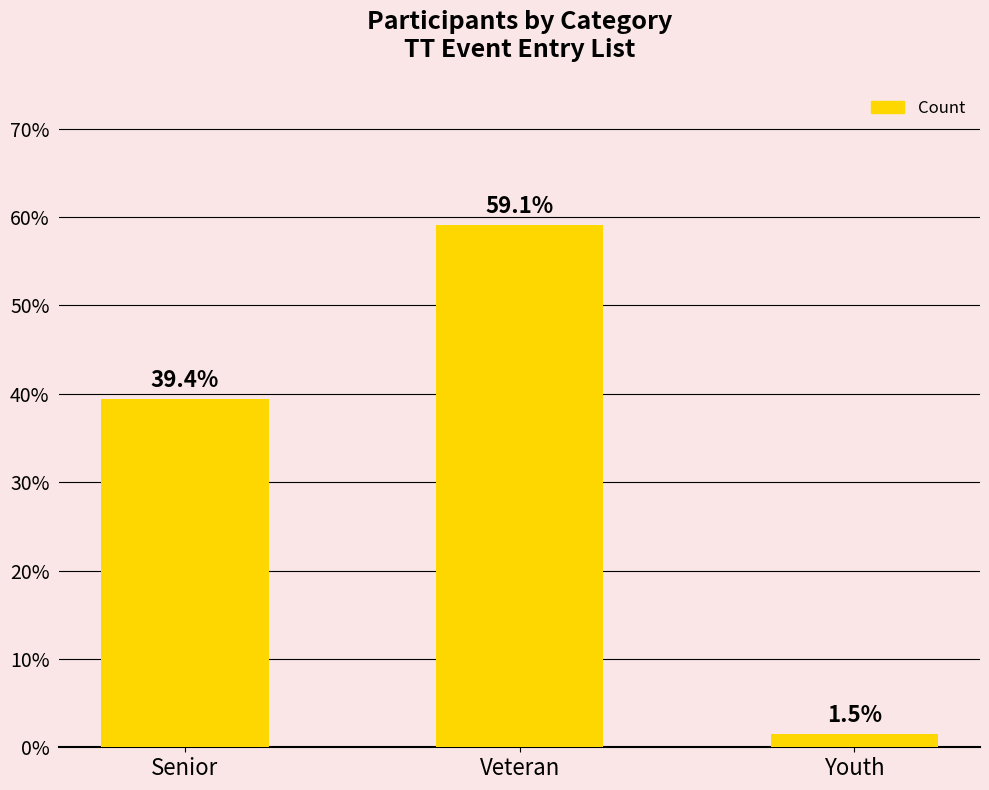

Rank the categories by value from highest to lowest.

Veteran, Senior, Youth